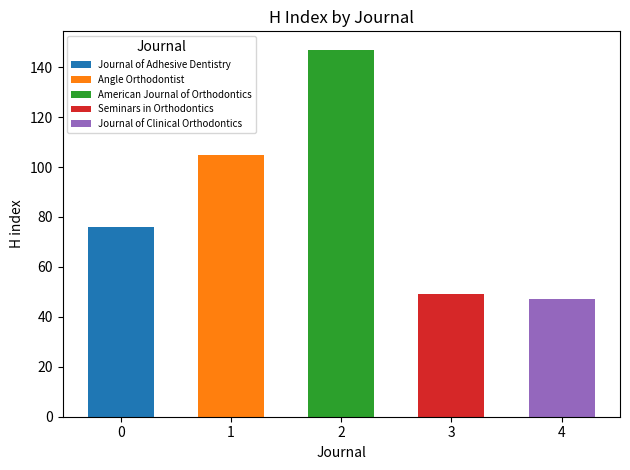

List the labels in order of value, smallest first.

Journal of Clinical Orthodontics, Seminars in Orthodontics, Journal of Adhesive Dentistry, Angle Orthodontist, American Journal of Orthodontics